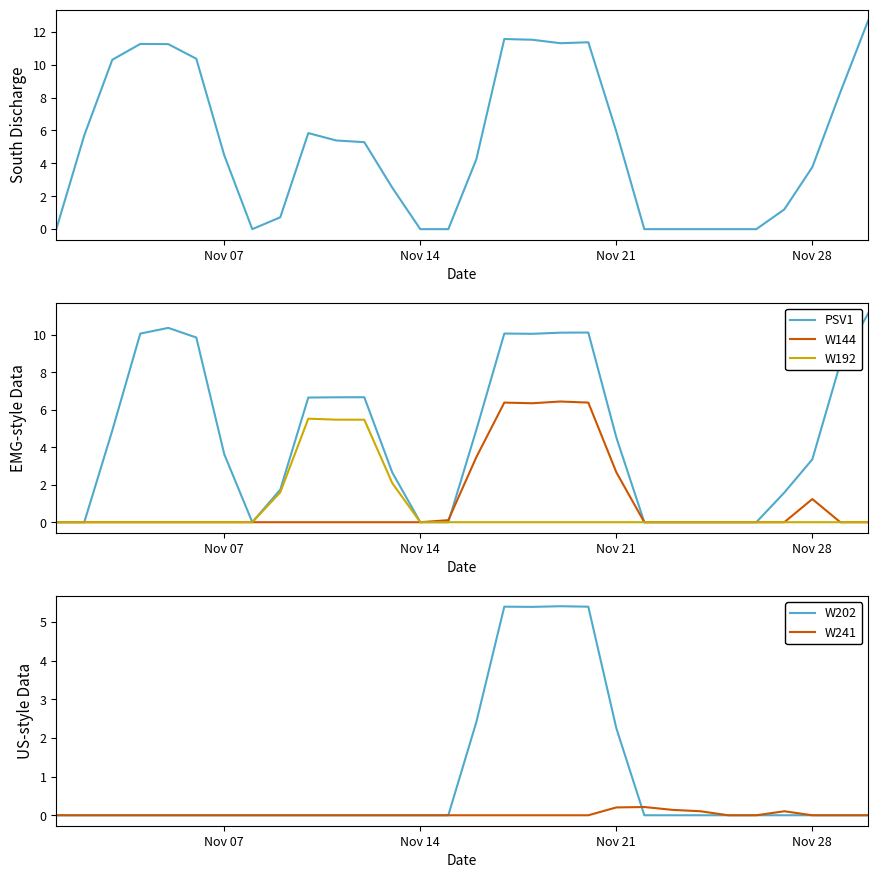

What is the highest value of the PSV1 series?

11.2